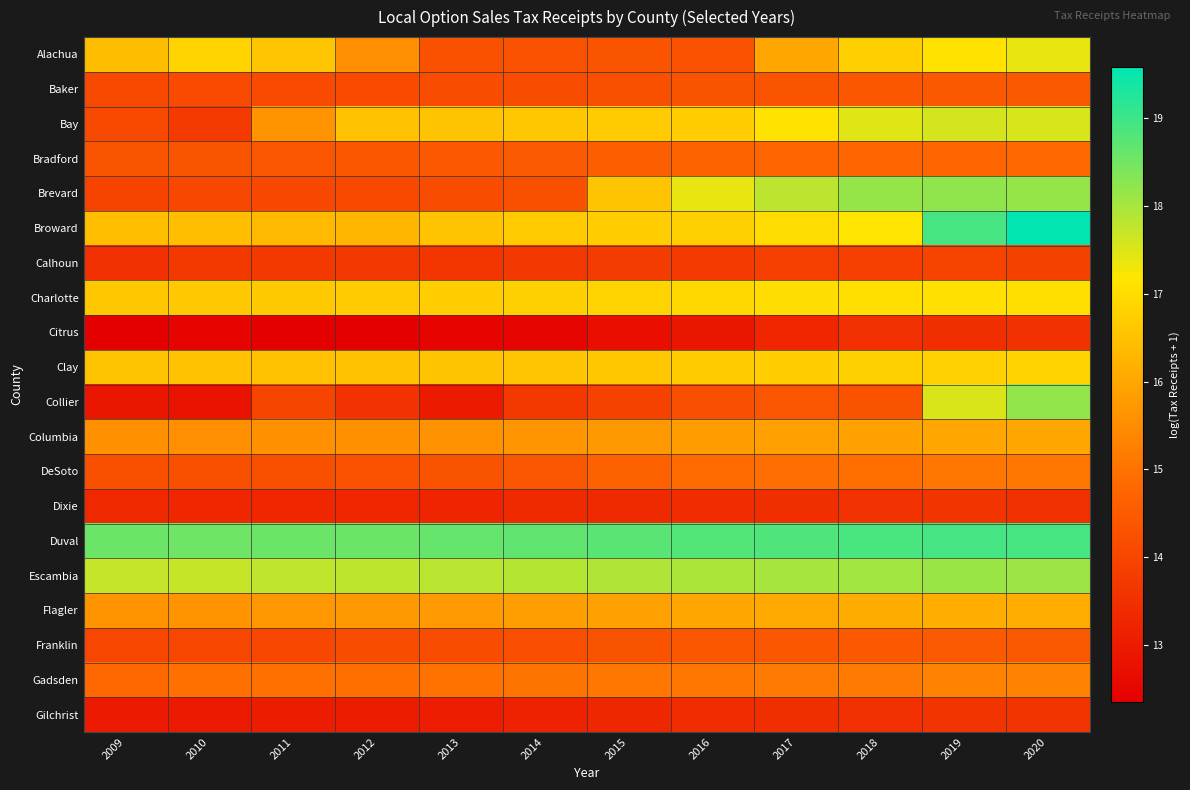

Which series has the largest total across all categories?

Duval